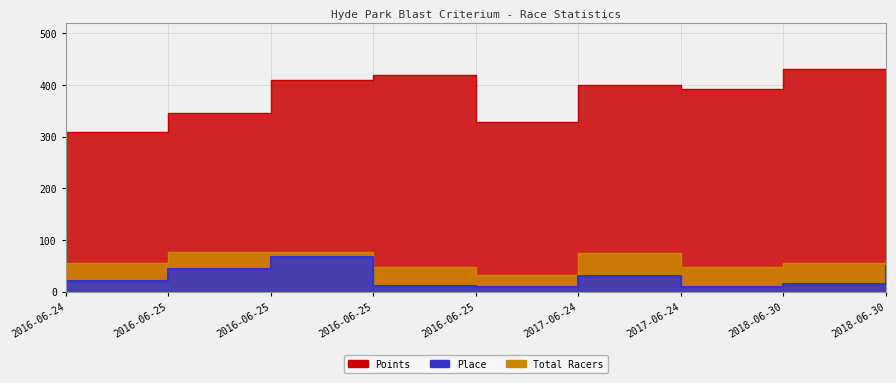

List the series in order of their peak value, highest first.

Points, Total Racers, Place